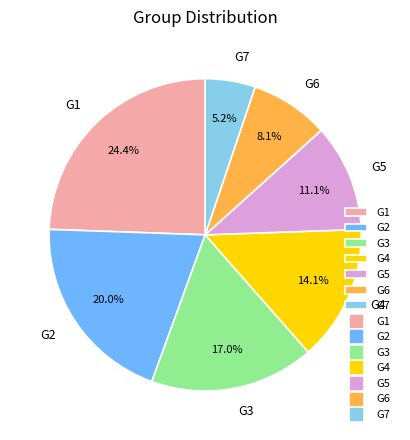

To the nearest percent, what is the difference between the G7 and G1 slice percentages?

19%